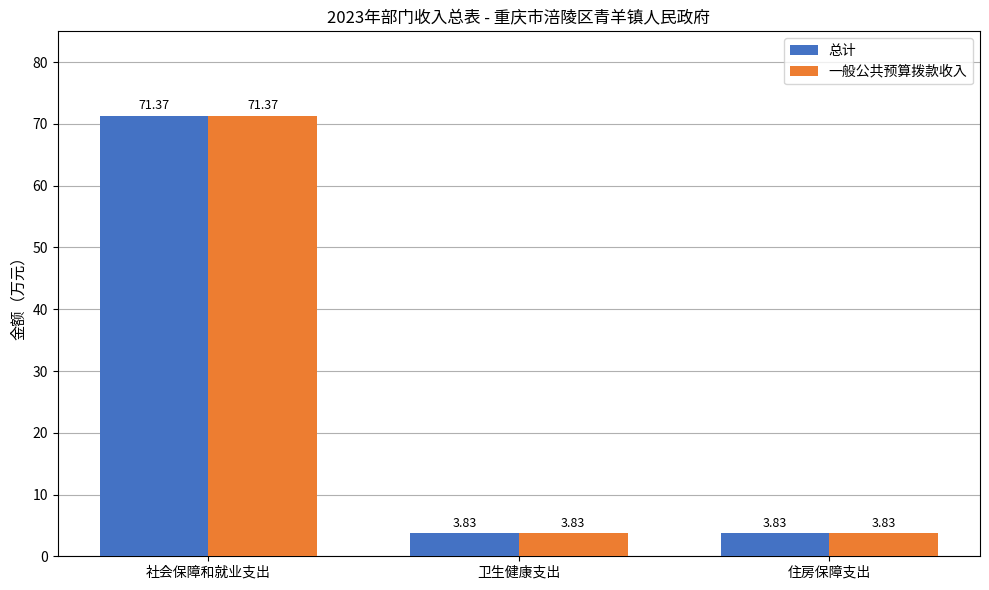

What is the total value across all series at 住房保障支出?

7.7